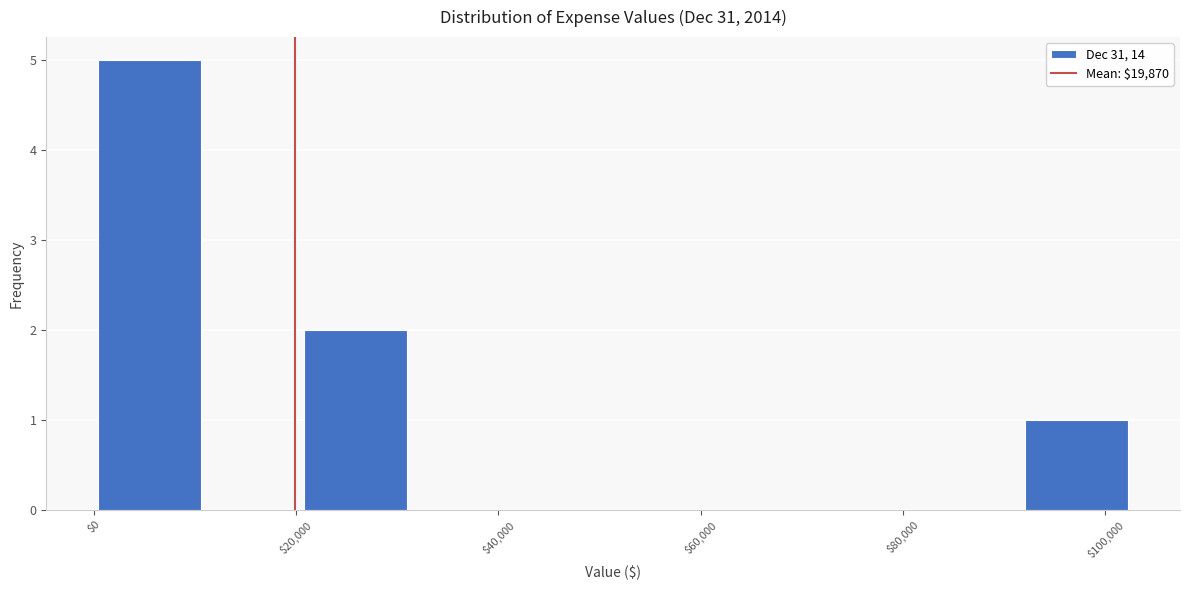

Reading left to right, list every bar in this chart as the range it spans on the x-axis followed by its height. Neither the bar edges nor the heights are printed on the chart, so give them approximately, as read against the axes.

0 to 10000: 5
10000 to 20000: 0
20000 to 30000: 2
30000 to 42000: 0
42000 to 52000: 0
52000 to 62000: 0
62000 to 72000: 0
72000 to 82000: 0
82000 to 92000: 0
92000 to 102000: 1